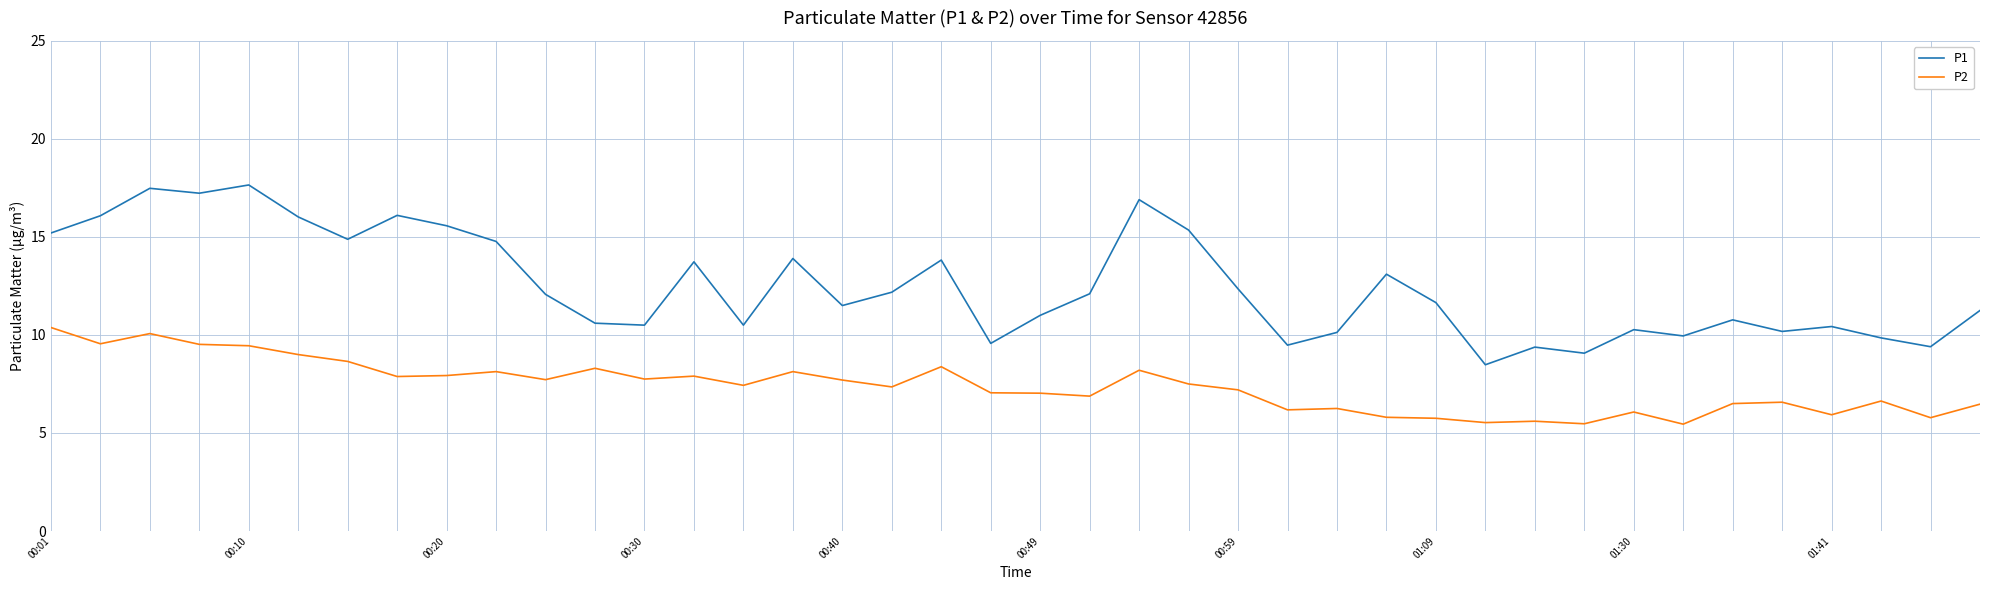

Which series has the widest spread of values?

P1